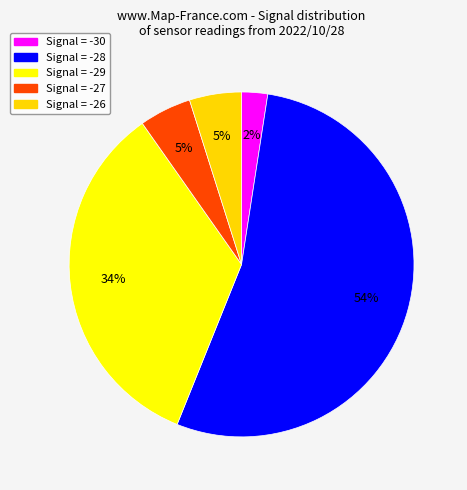

Count the number of slices in the pie.

5